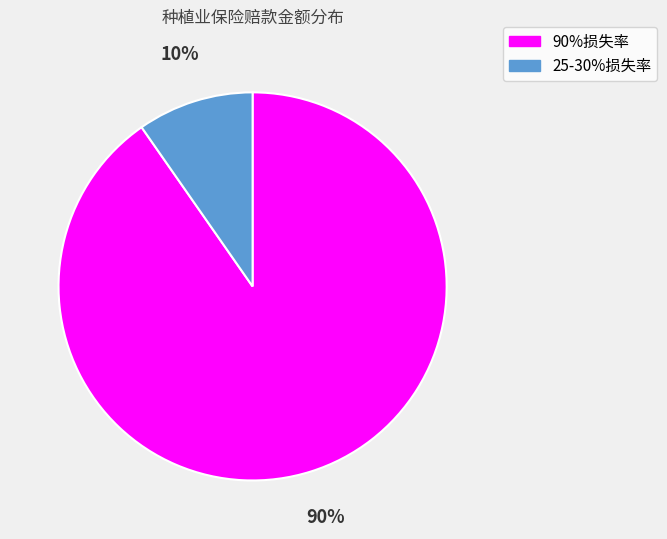

The 90%损失率 slice represents 83% of the pie. True or false?

False